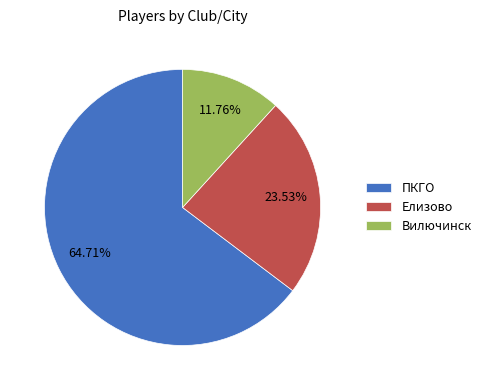

How many segments does this pie chart have?

3